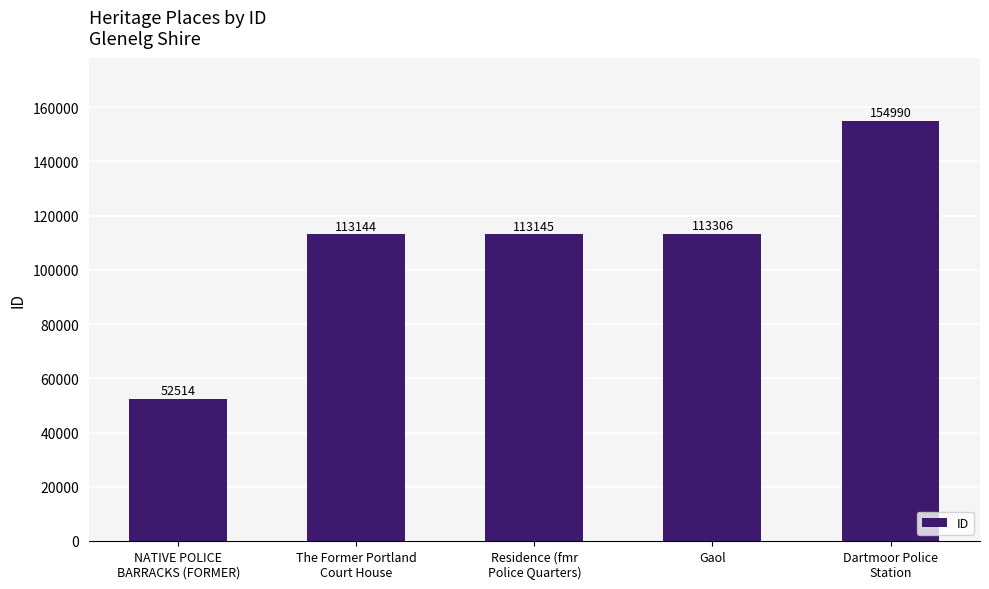

What is the sum of the values at The Former Portland
Court House and Gaol?

226450